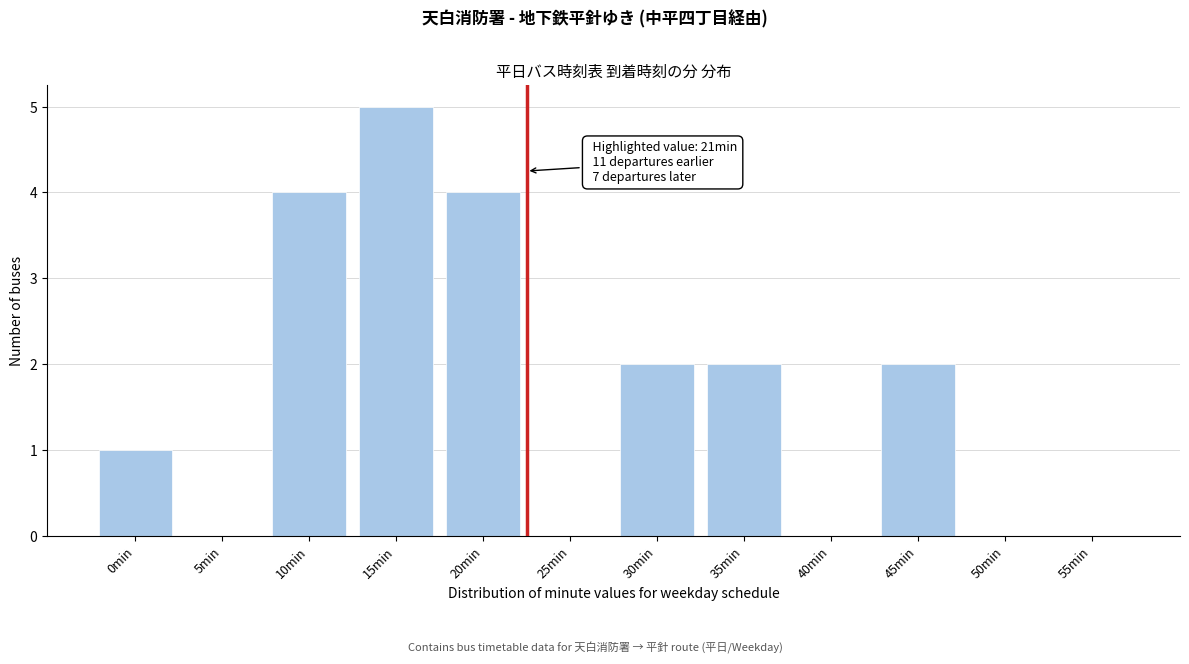

Reading left to right, transcribe all the data shown in this chart.

0min=1	5min=0	10min=4	15min=5	20min=4	25min=0	30min=2	35min=2	40min=0	45min=2	50min=0	55min=0